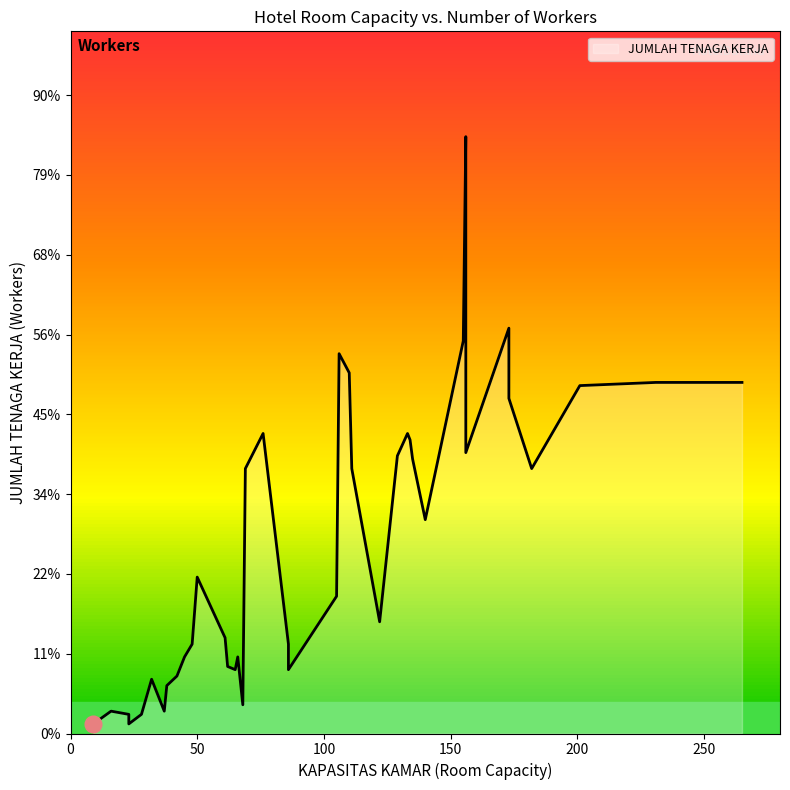

Count the number of data series in this chart.

1